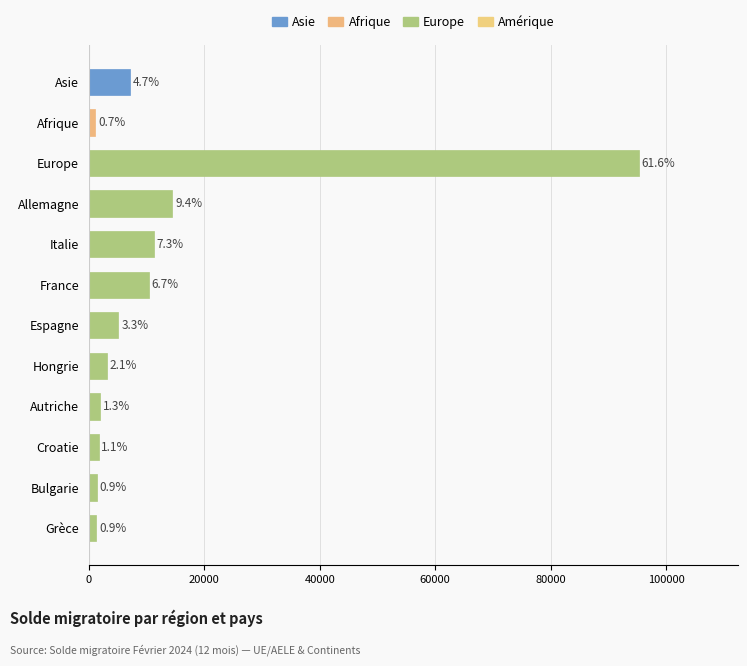

Which category has the lowest value across all series?

Afrique